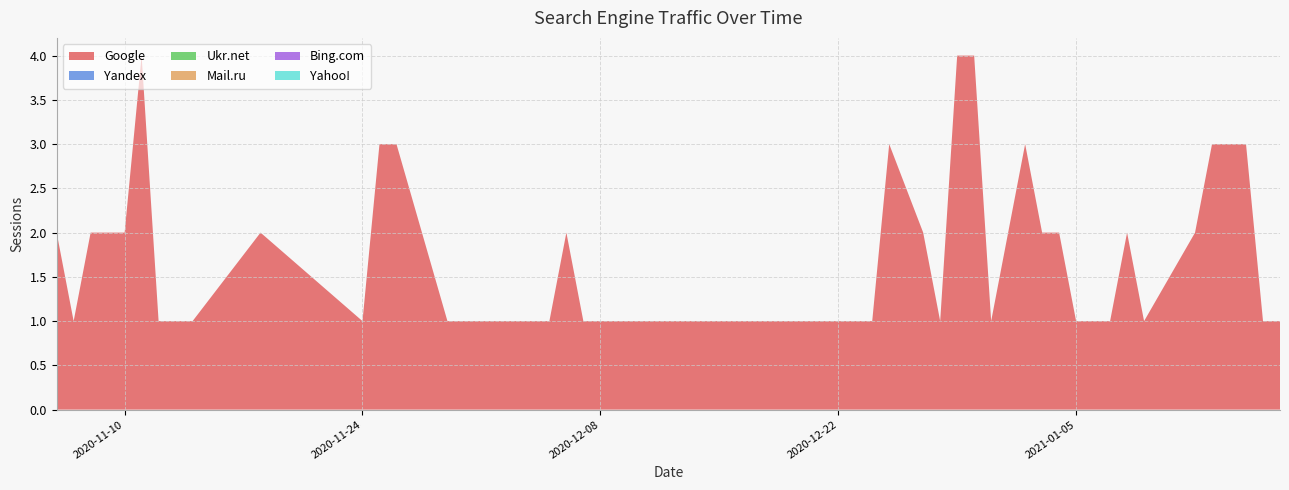

Reading right to left, transcribe all the data shown in this chart.

Google: 1	1	3	3	3	2	1	2	1	1	2	2	3	2	1	4	4	1	2	3	1	1	1	1	1	2	1	1	1	3	3	1	2	1	1	4	2	2	1	2
Yandex: 0	0	0	0	0	0	0	0	0	0	0	0	0	0	0	0	0	0	0	0	0	0	0	0	0	0	0	0	0	0	0	0	0	0	0	0	0	0	0	0
Ukr.net: 0	0	0	0	0	0	0	0	0	0	0	0	0	0	0	0	0	0	0	0	0	0	0	0	0	0	0	0	0	0	0	0	0	0	0	0	0	0	0	0
Mail.ru: 0	0	0	0	0	0	0	0	0	0	0	0	0	0	0	0	0	0	0	0	0	0	0	0	0	0	0	0	0	0	0	0	0	0	0	0	0	0	0	0
Bing.com: 0	0	0	0	0	0	0	0	0	0	0	0	0	0	0	0	0	0	0	0	0	0	0	0	0	0	0	0	0	0	0	0	0	0	0	0	0	0	0	0
Yahoo!: 0	0	0	0	0	0	0	0	0	0	0	0	0	0	0	0	0	0	0	0	0	0	0	0	0	0	0	0	0	0	0	0	0	0	0	0	0	0	0	0